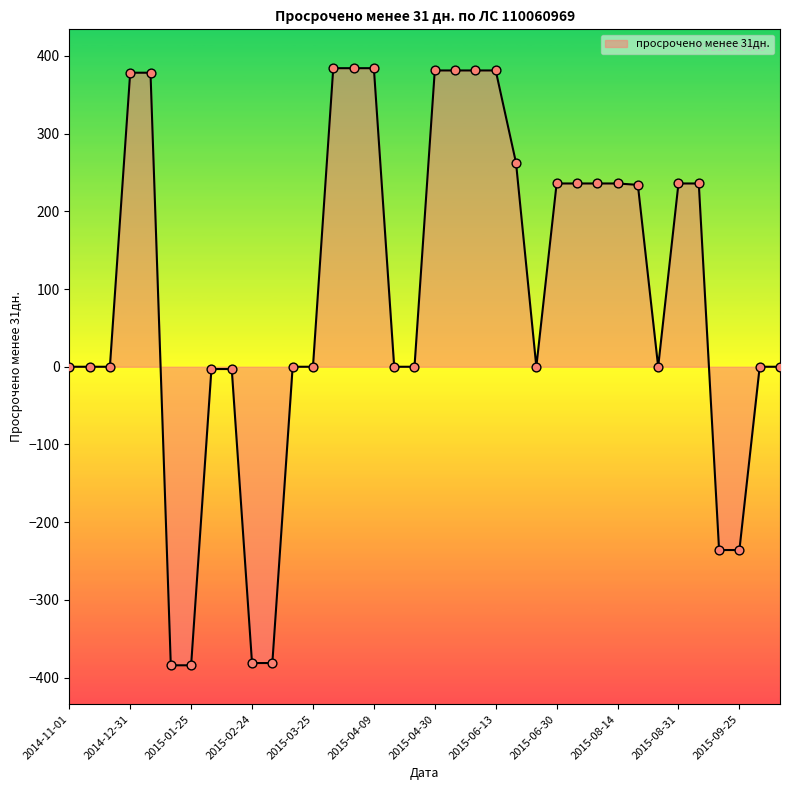

What is the difference between the maximum and minimum values?

768.2